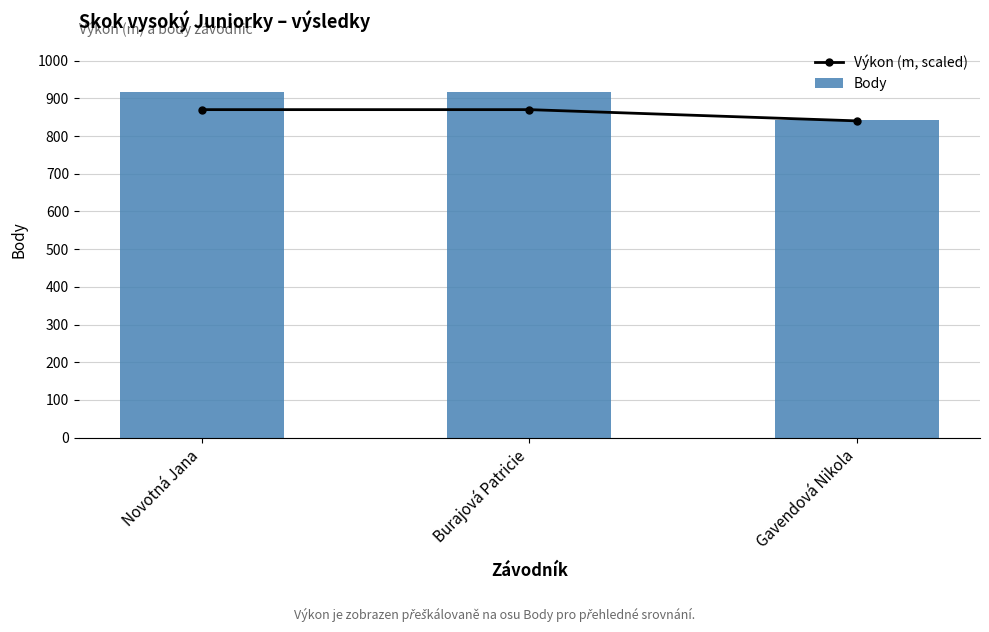

Rank the series by their average value, from highest to lowest.

Body, Výkon (m, scaled)